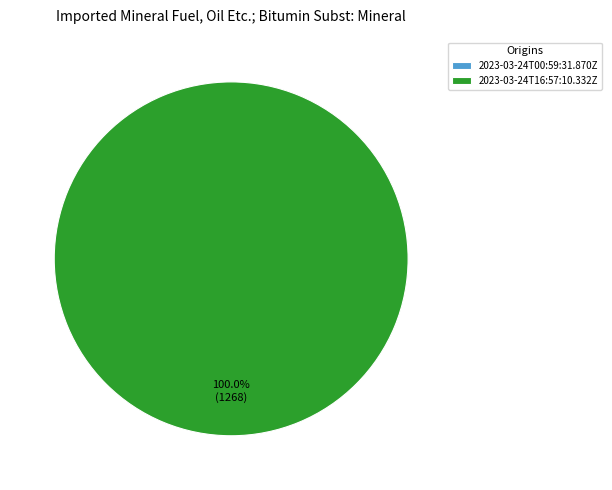

Combined, do 2023-03-24T16:57:10.332Z and 2023-03-24T00:59:31.870Z account for over 50%?

Yes